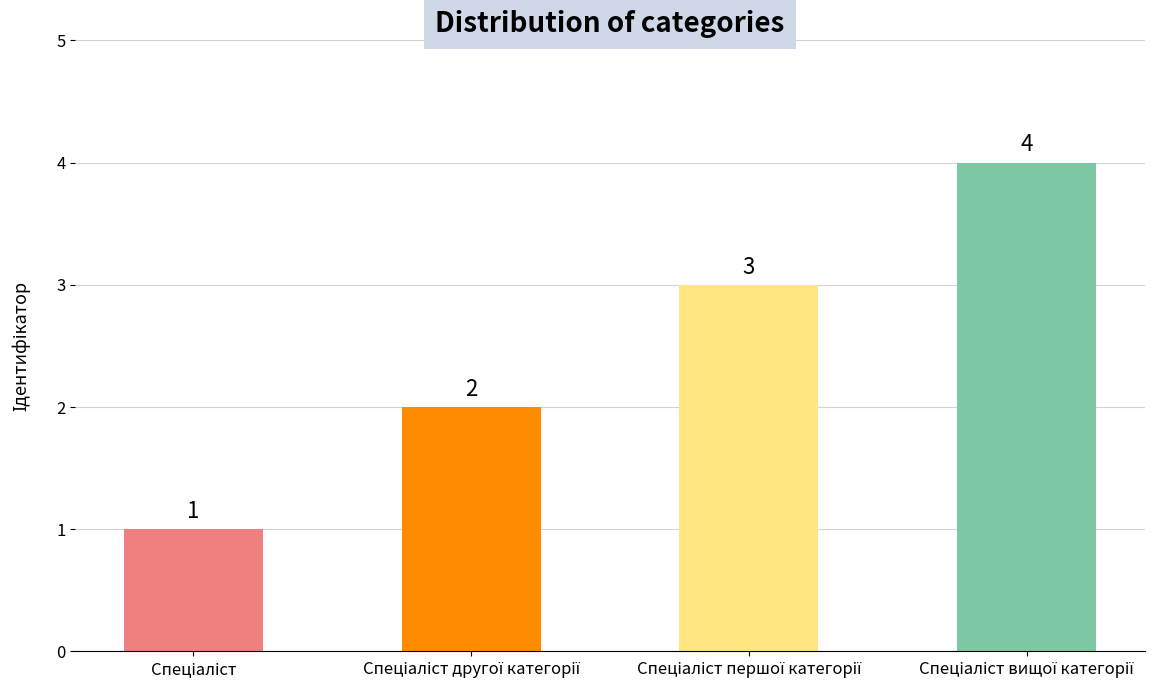

Reading right to left, extract all data points from this chart.

4	3	2	1